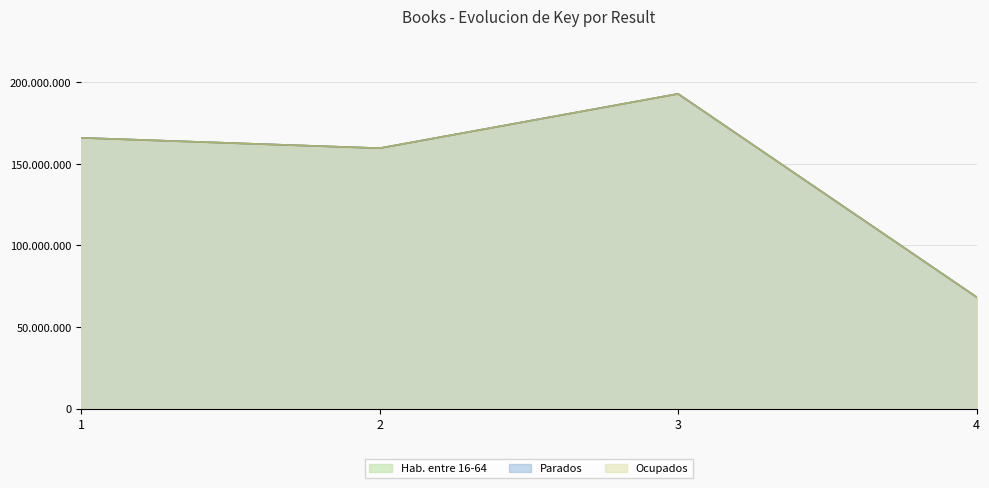

In Hab. entre 16-64, how many points are higher than both neighbors (excluding endpoints)?

1